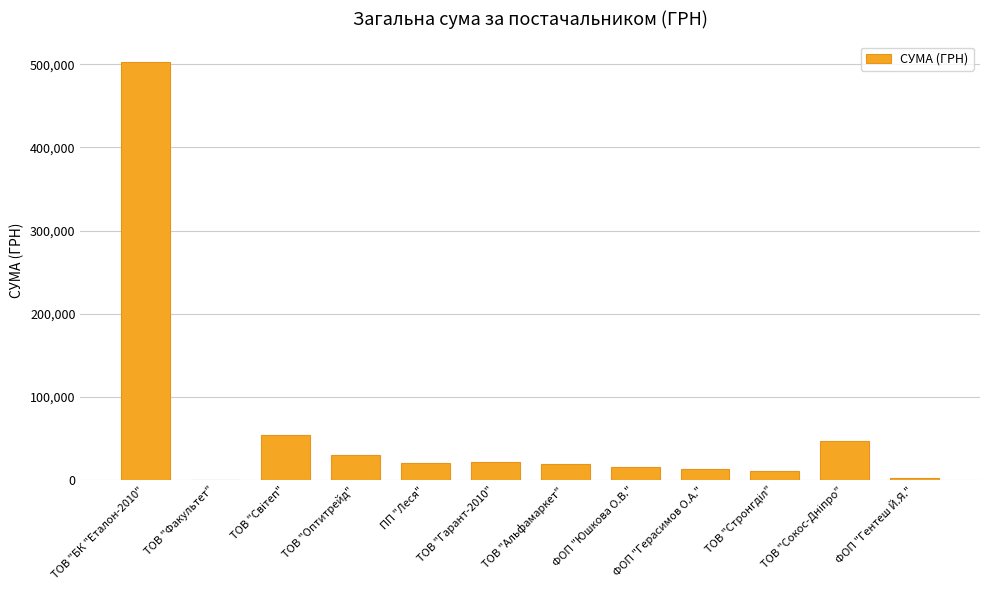

Is it true that the value at ТОВ "БК "Еталон-2010" is 864394.5?

False